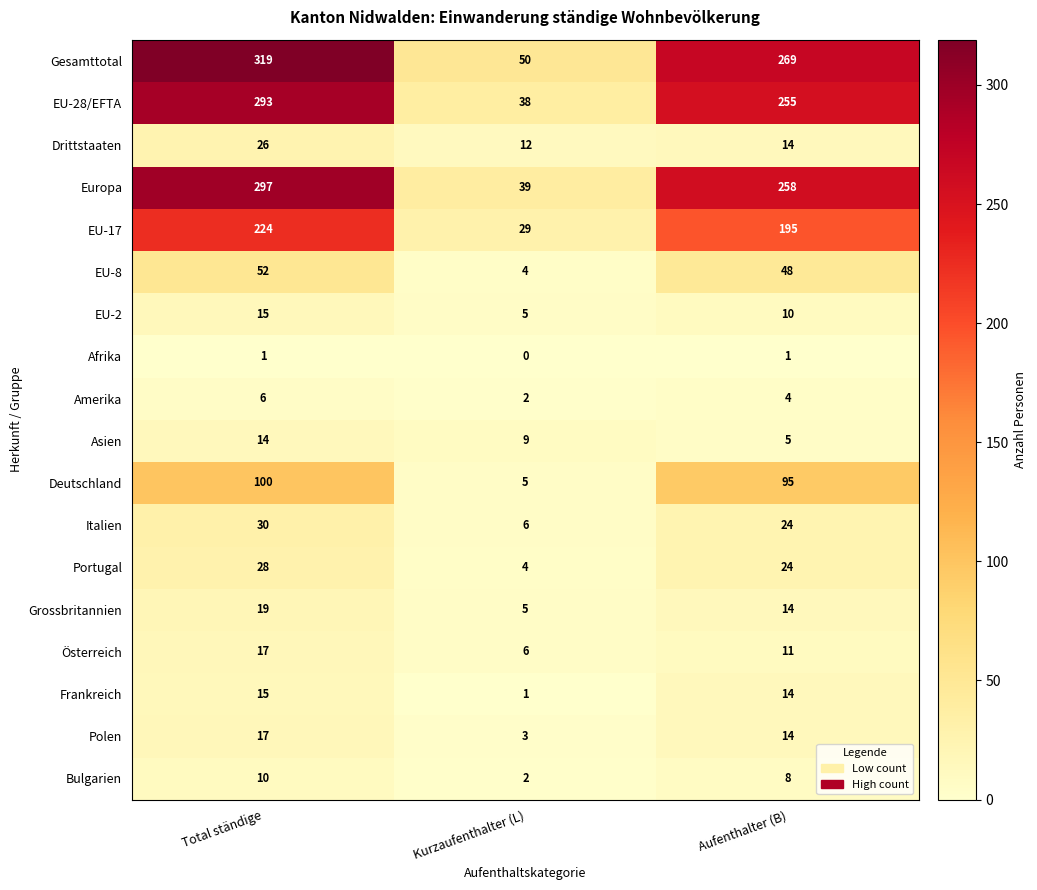

What is the average value of the EU-2 series?

10